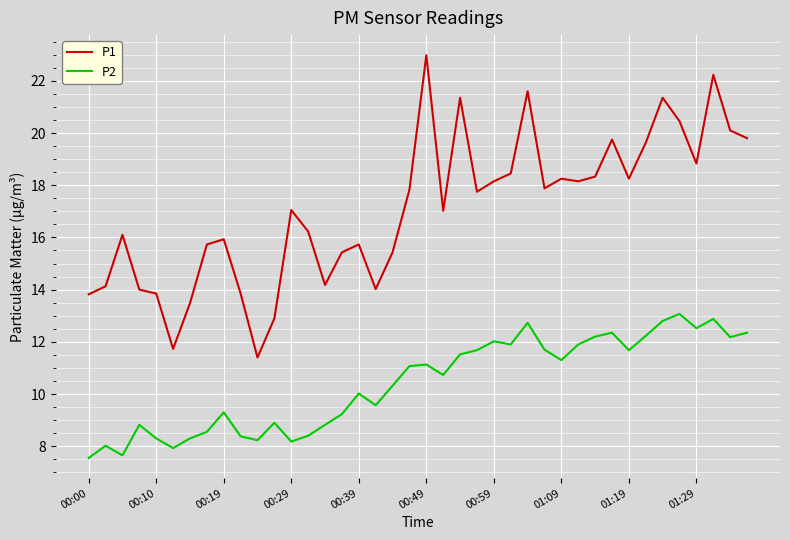

What is the difference between the maximum and minimum values in the P1 series?

11.6